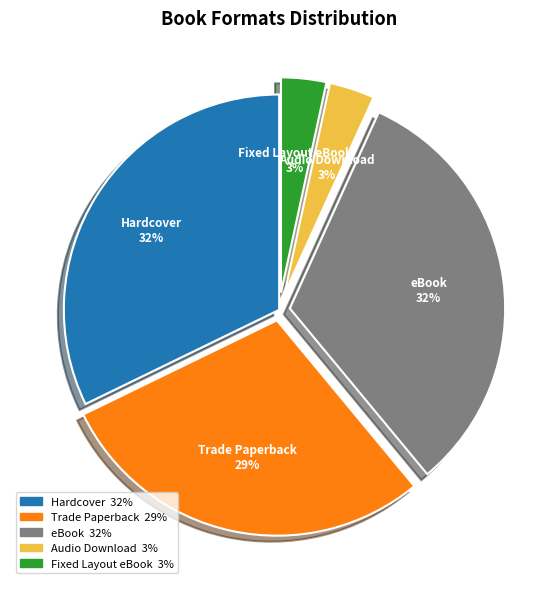

Is it true that Trade Paperback is 29% of the pie?

True